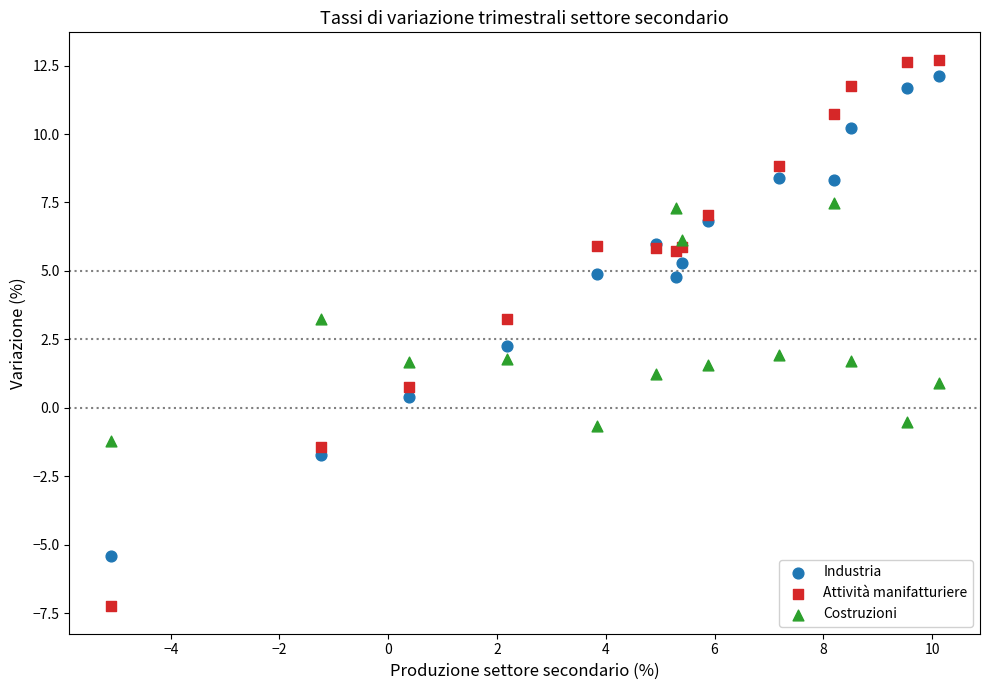

Which series contains the lowest Y value?

Attività manifatturiere